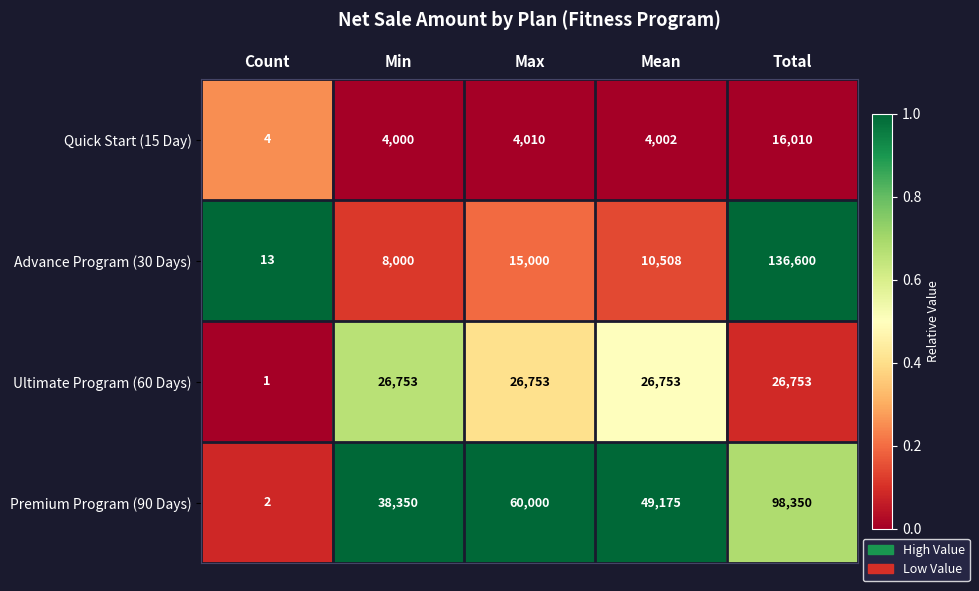

What value does the Premium Program (90 Days) series have at Min?

38350